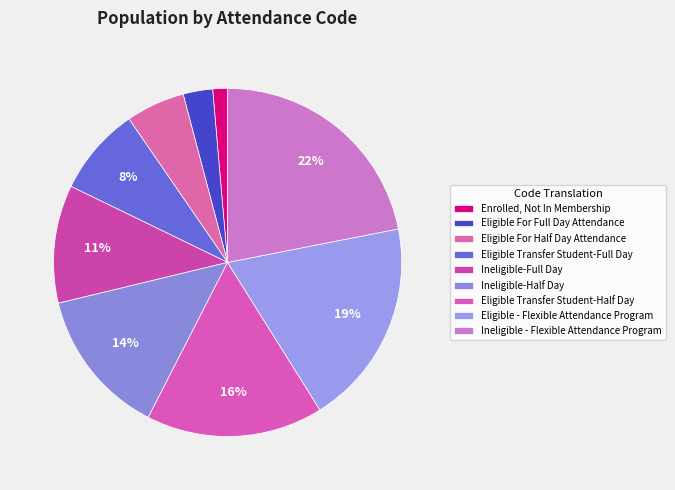

What portion of the pie excludes Eligible Transfer Student-Full Day?

91.7%